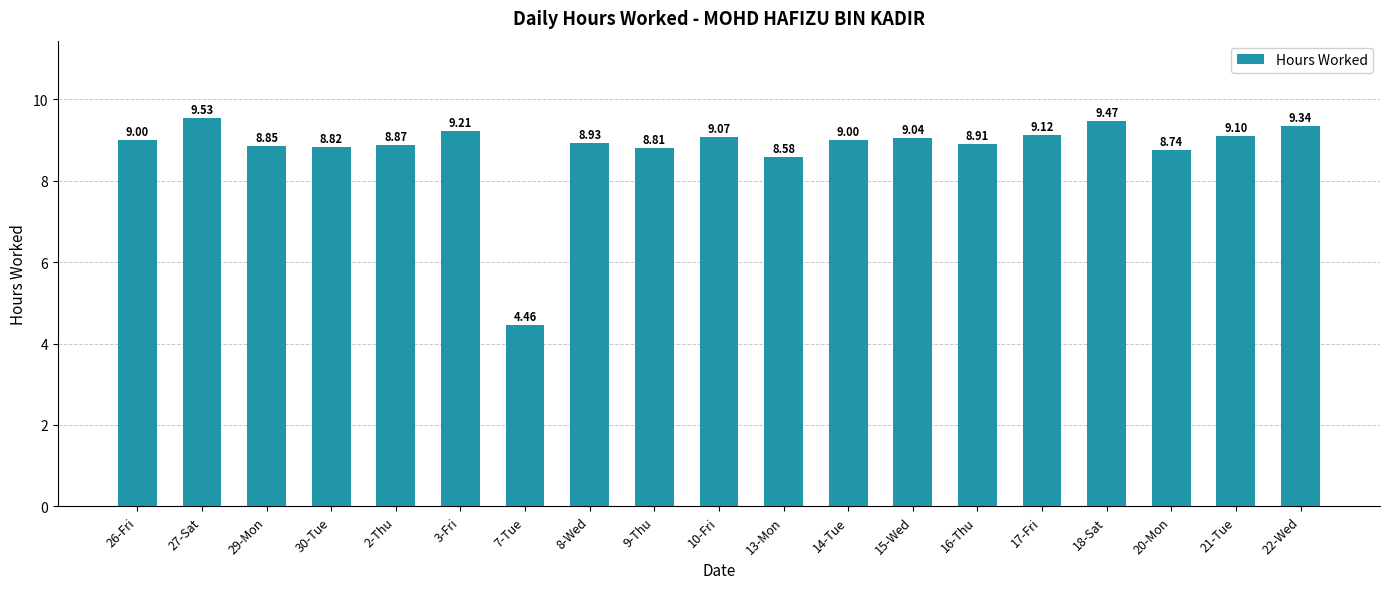

What is the change in value from 27-Sat to 15-Wed?

-0.5